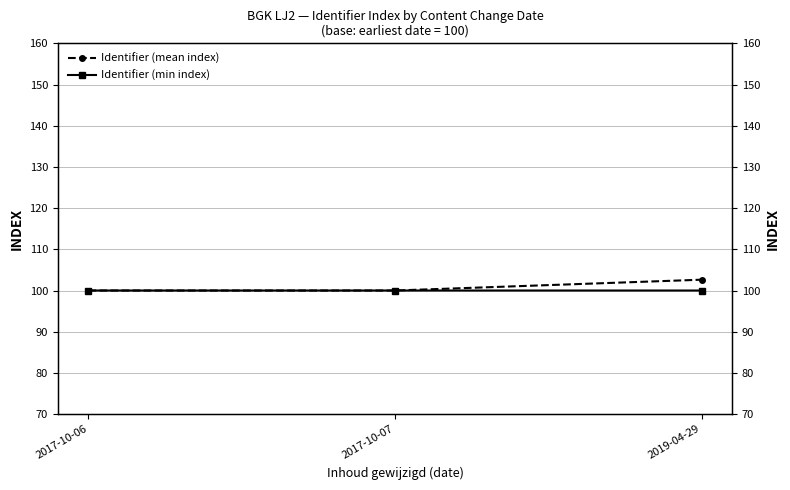

How many lines are shown in the chart?

2